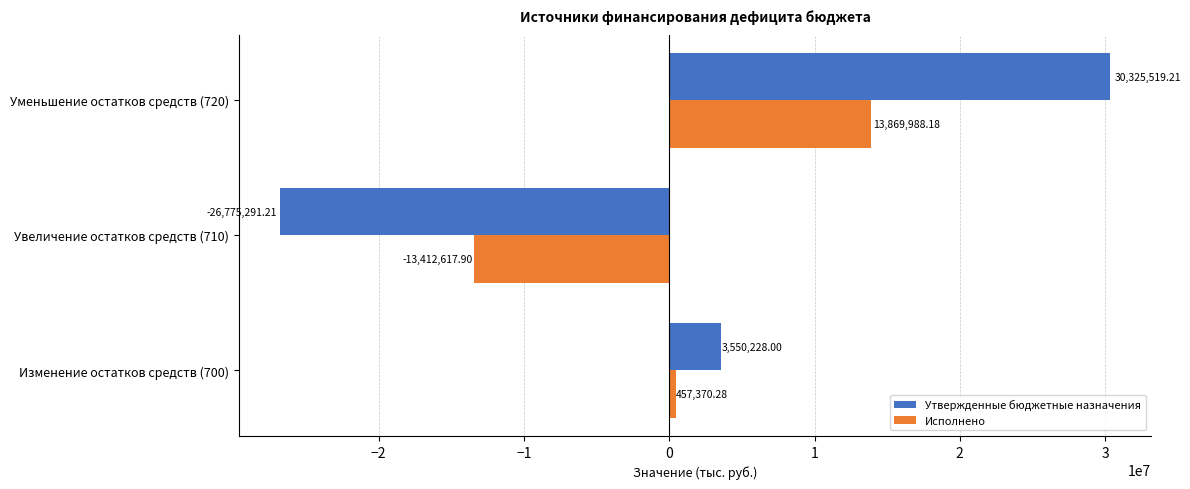

How many positive values does the Исполнено series have?

2